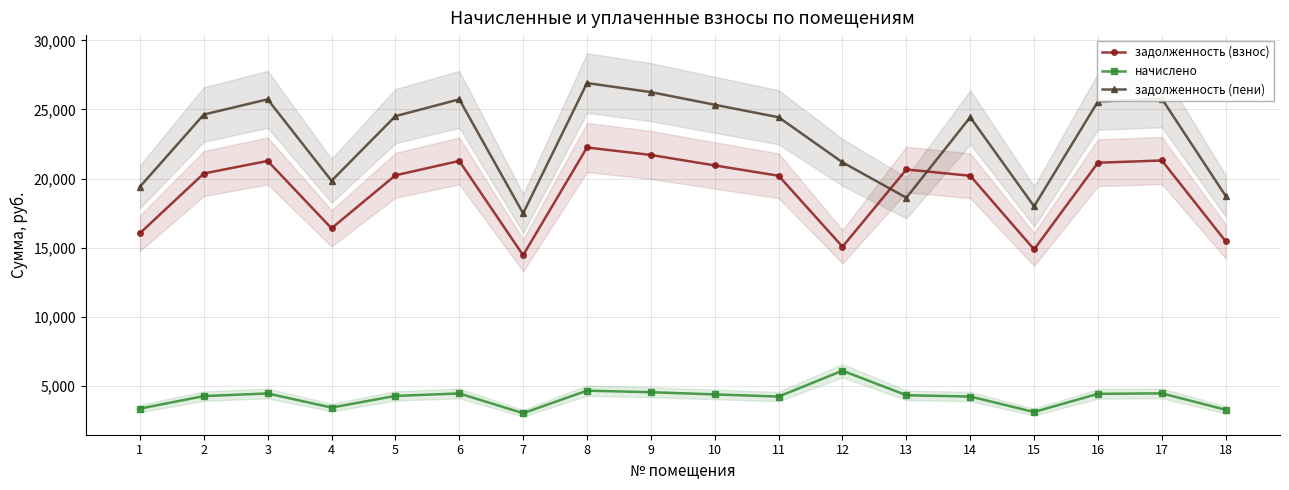

The value of задолженность (пени) at 5 is 37166.1. True or false?

False